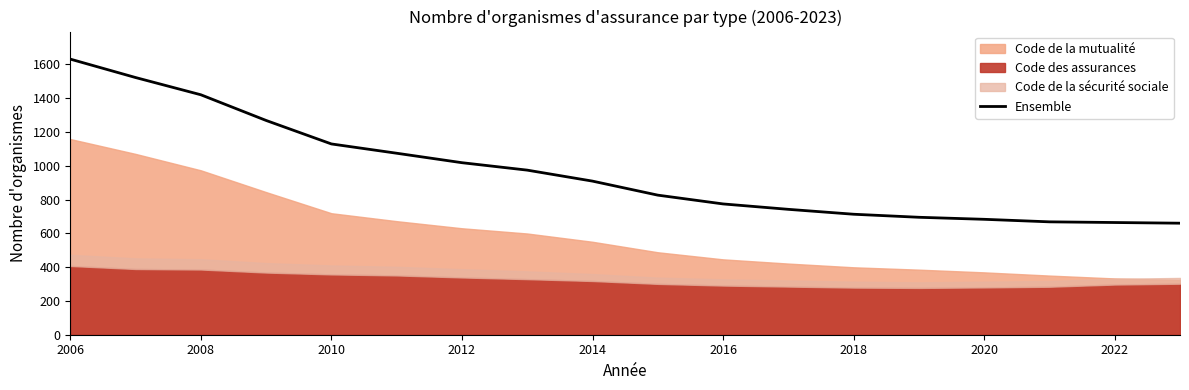

The Ensemble series shows 713 at 2018. True or false?

True